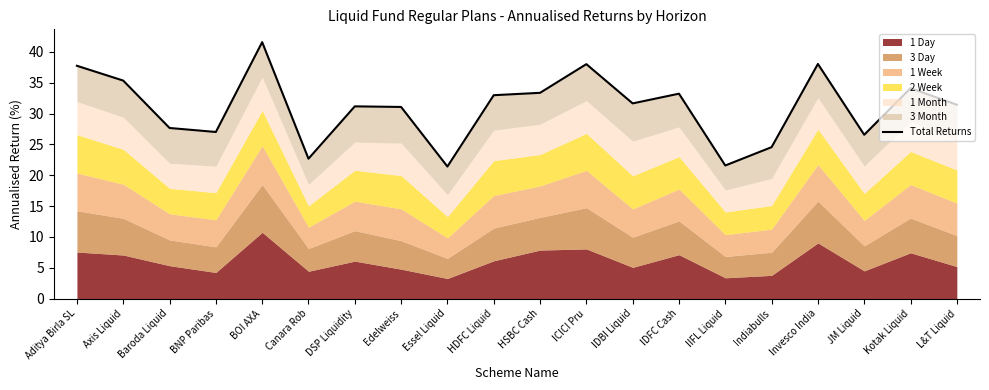

What is the sum of the values at IDFC Cash and Axis Liquid?

68.6